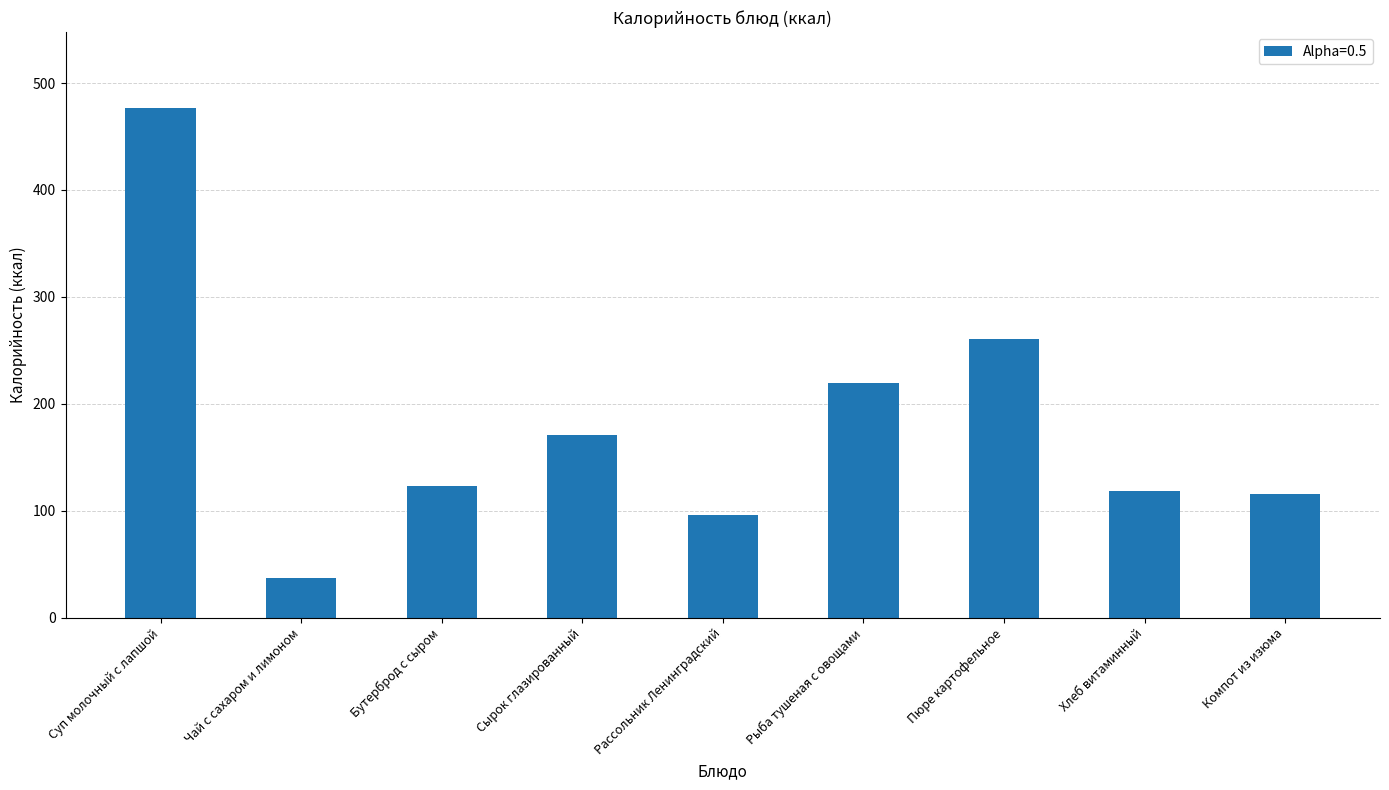

Between Суп молочный с лапшой and Чай с сахаром и лимоном, which is larger?

Суп молочный с лапшой